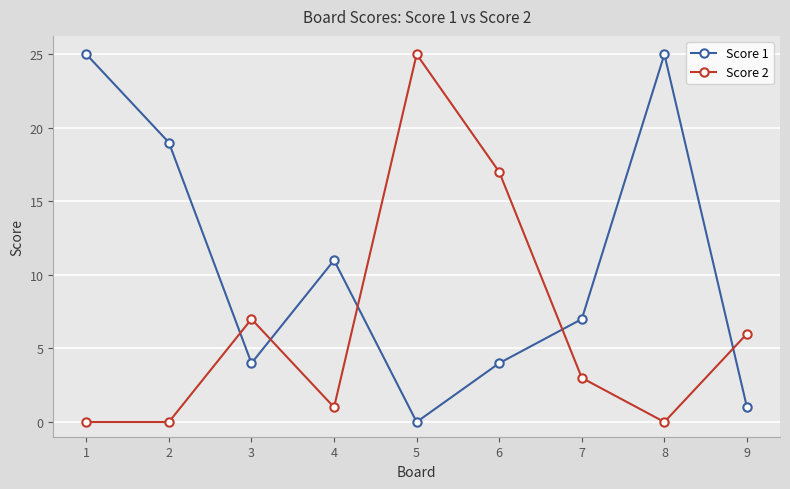

At 2, list the series in order from smallest to largest.

Score 2, Score 1